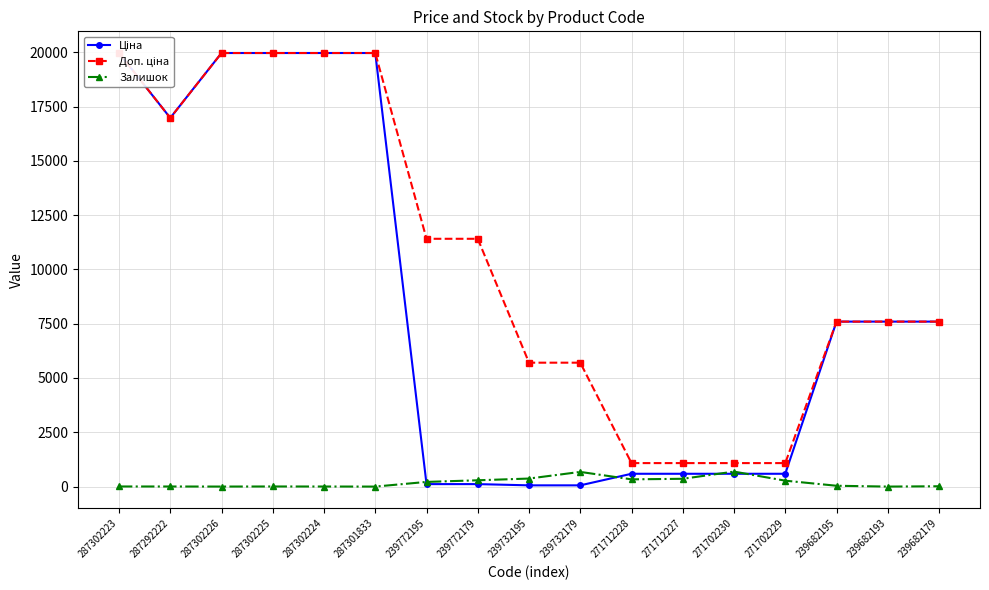

What is the label of the 13th point from the left?

271702230